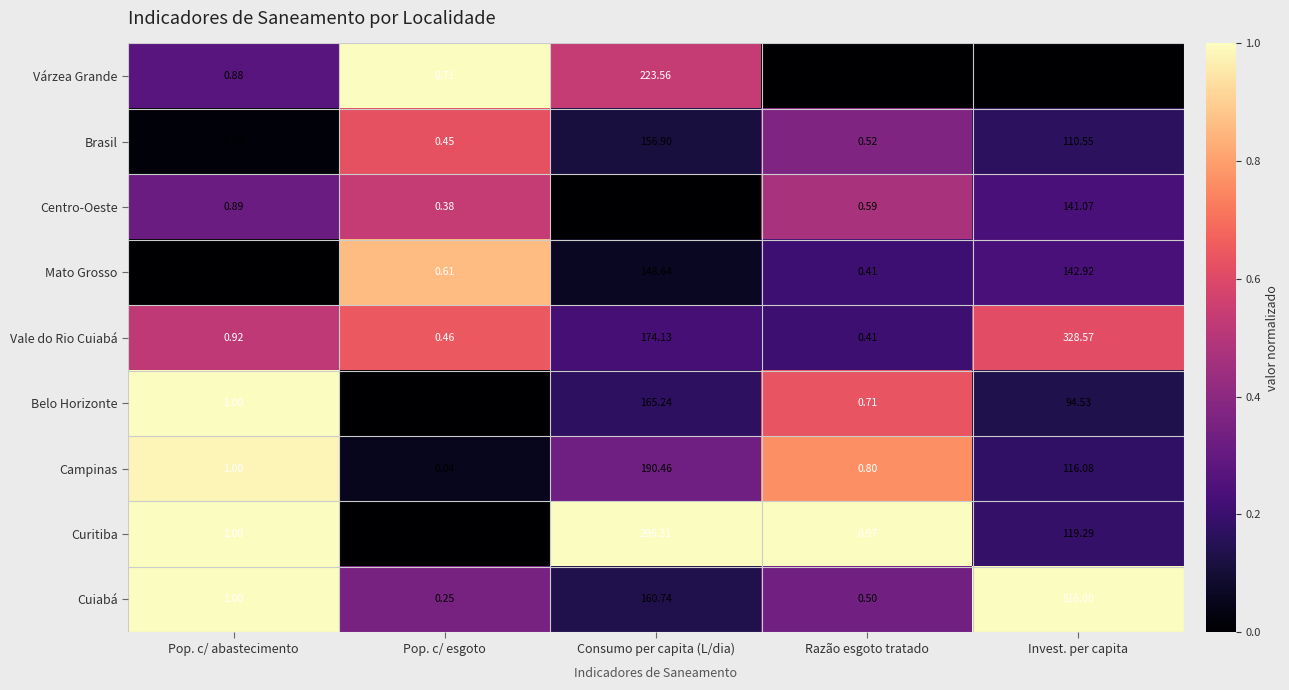

Rank the categories by Campinas value from highest to lowest.

Consumo per capita (L/dia), Invest. per capita, Pop. c/ abastecimento, Razão esgoto tratado, Pop. c/ esgoto